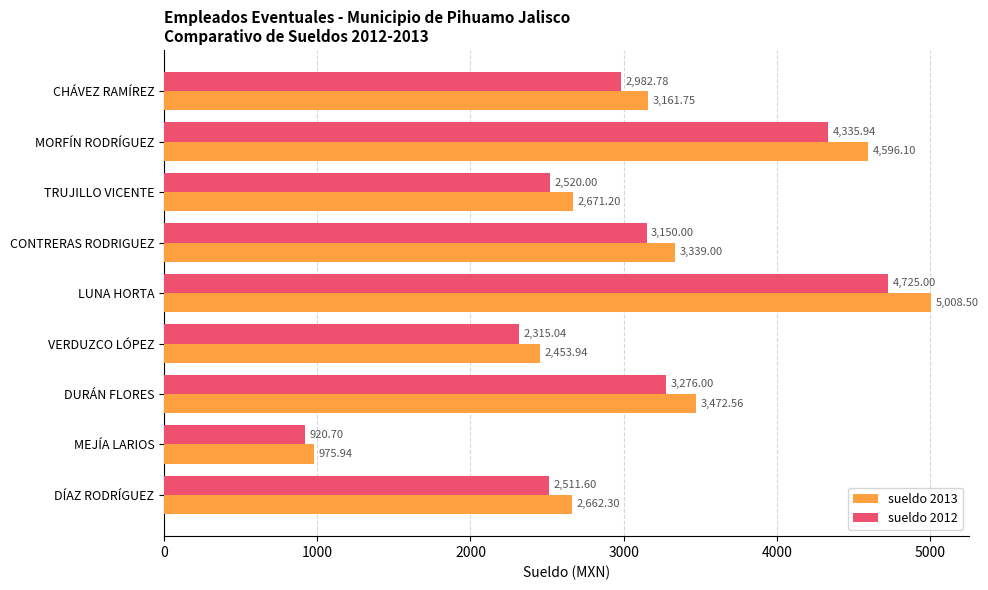

Which series has the widest spread of values?

sueldo 2013